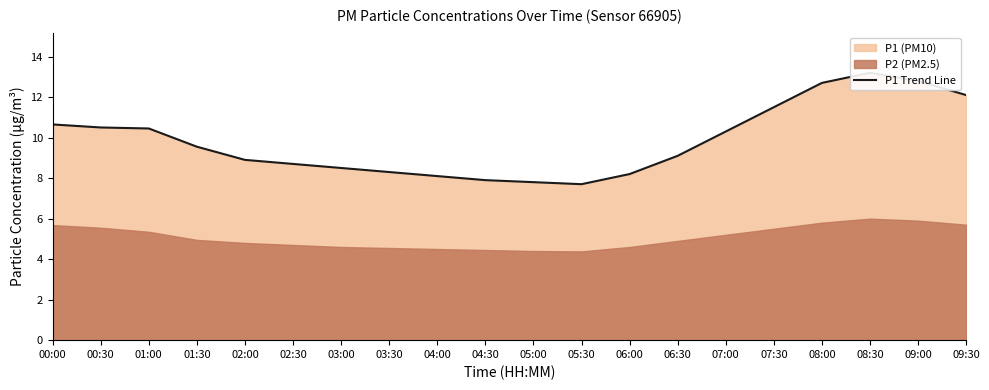

Which category has the highest value across all series?

08:30